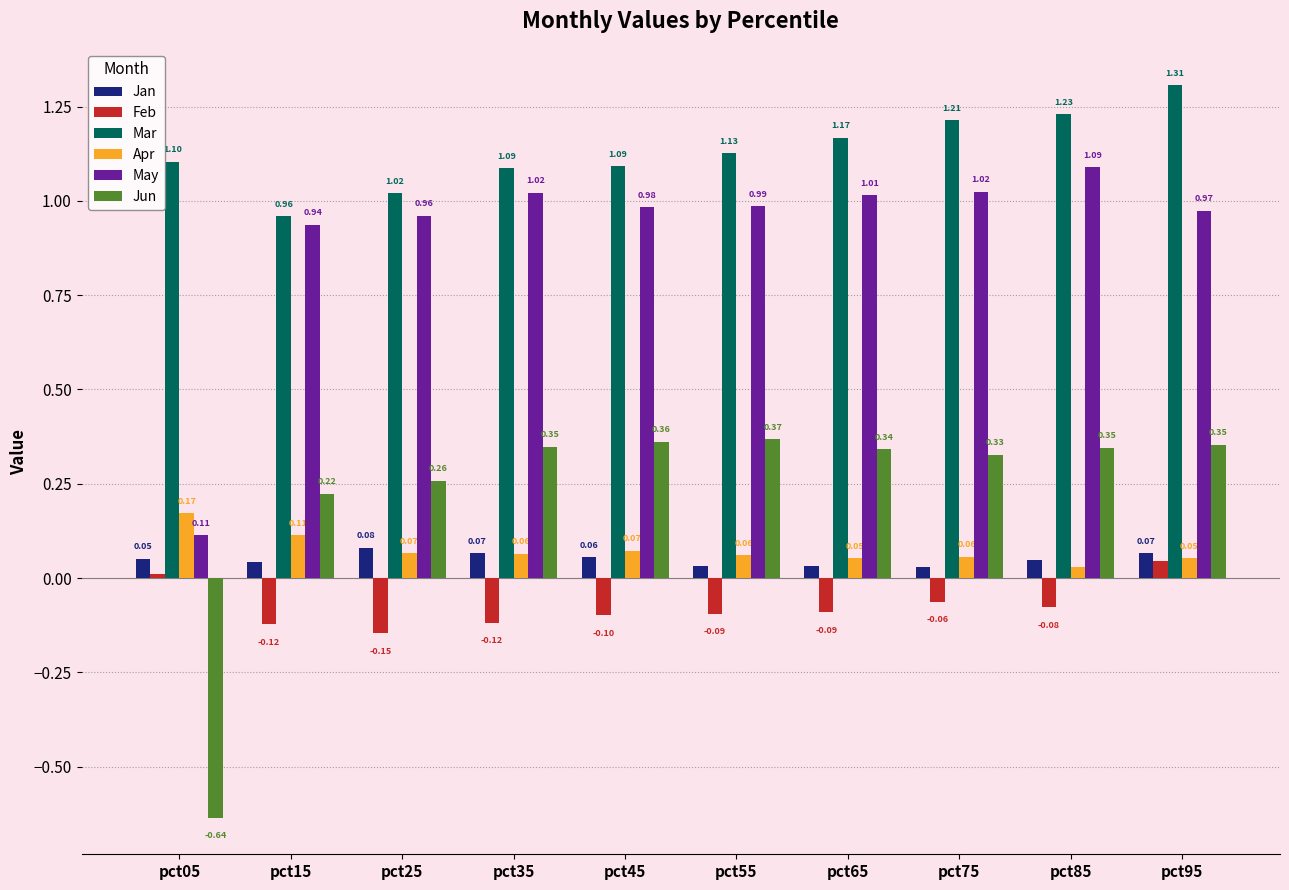

Does the chart contain stacked bars?

No